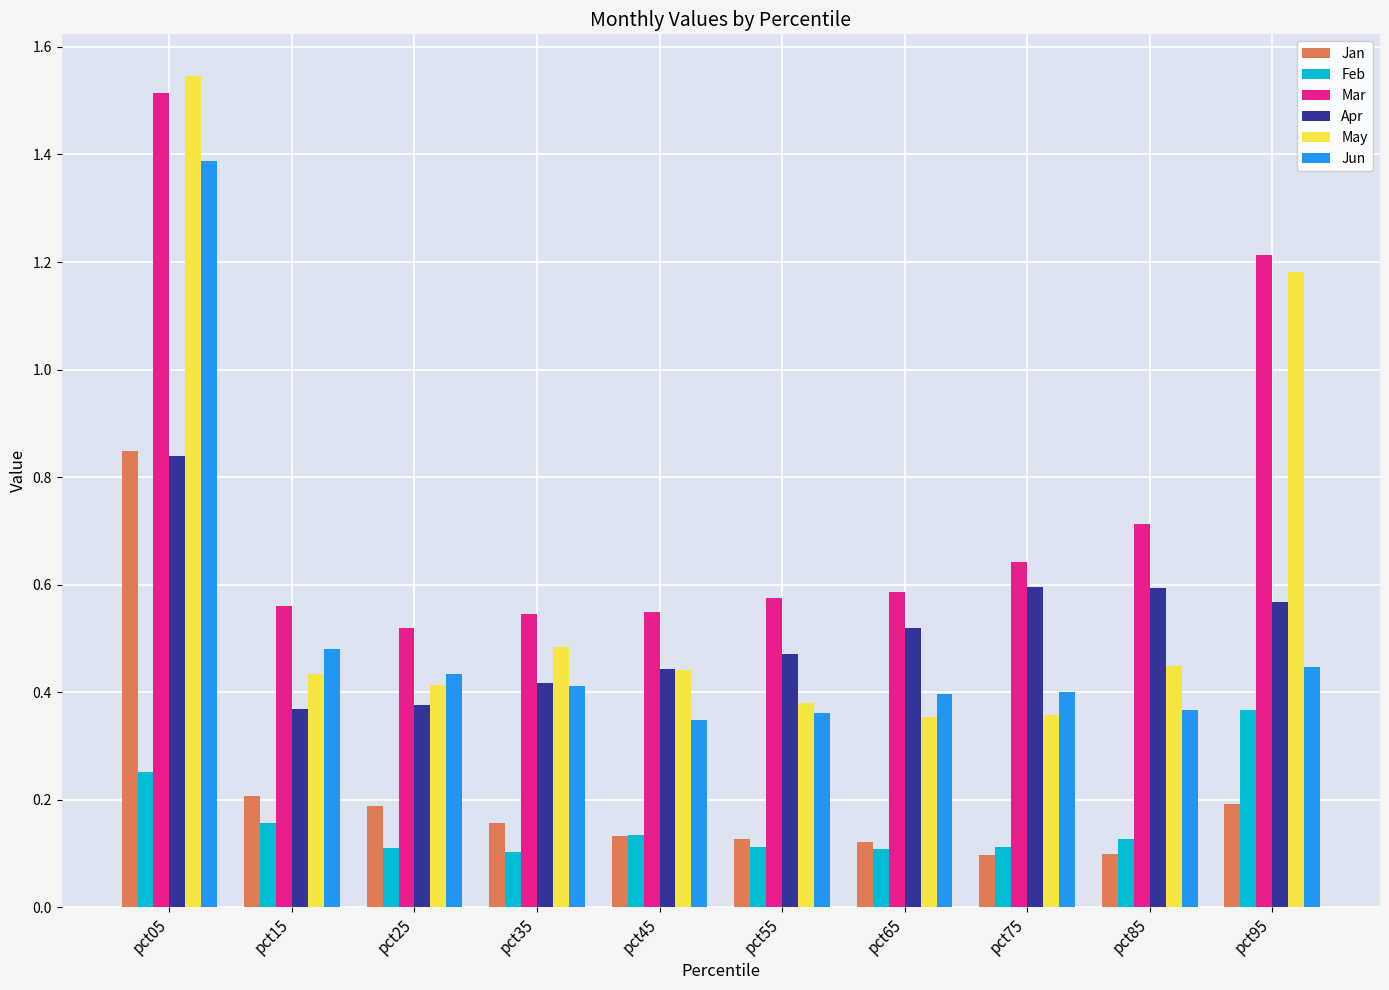

The Jan series shows 0.3 at pct95. True or false?

False